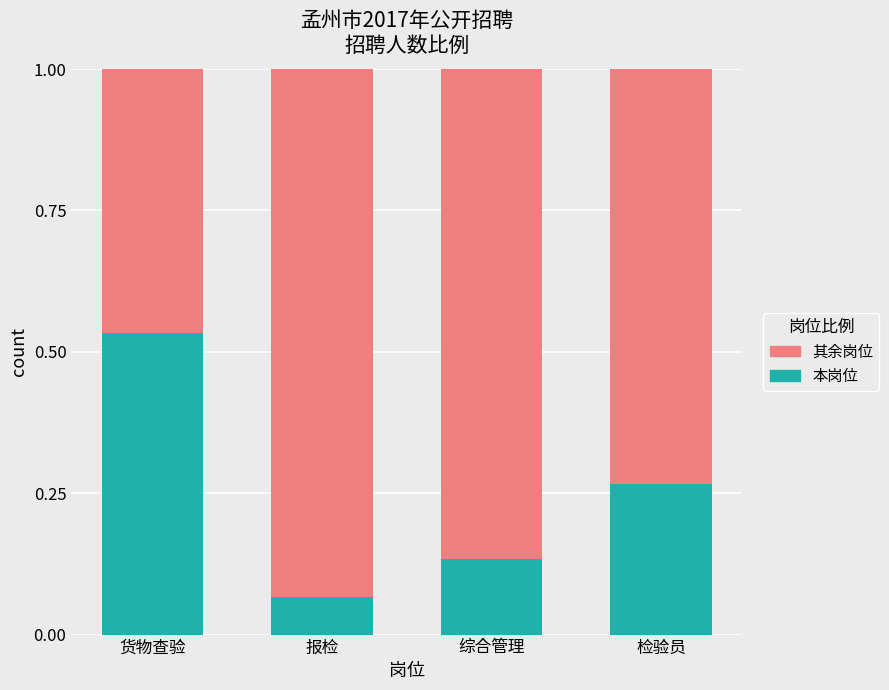

What is the total value across all series at 货物查验?

1.0